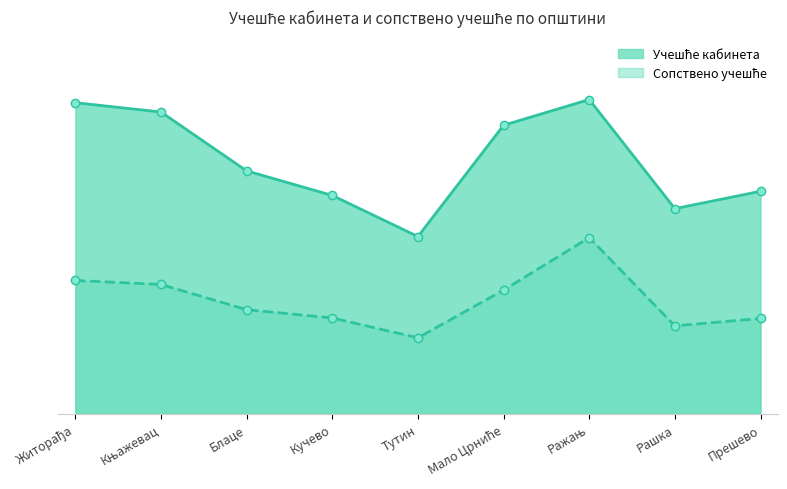

What is the label of the 2nd point from the right?

Рашка